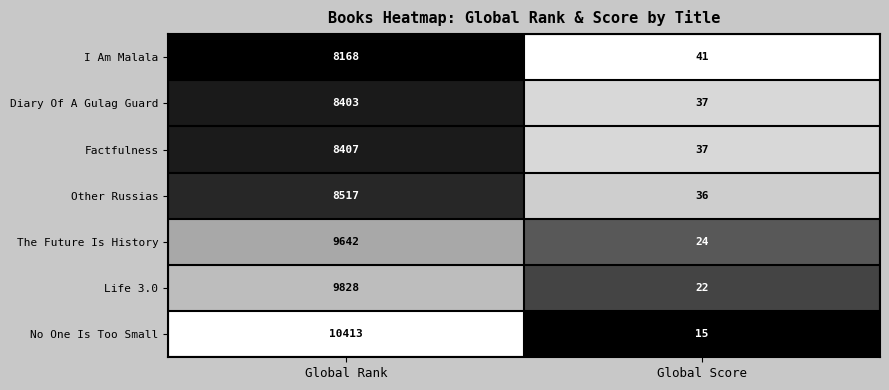

What is the difference between the maximum and minimum values in the Life 3.0 series?

9806